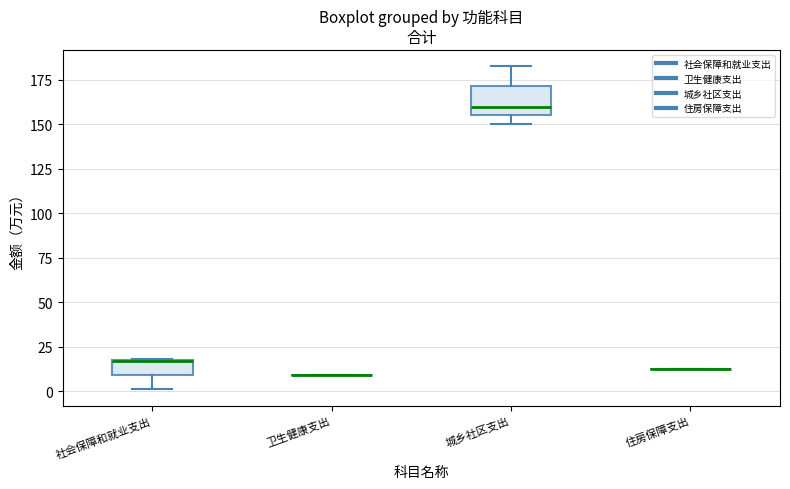

Where does the upper whisker of the box for 城乡社区支出 end on the y-axis? The values are not printed on the chart, so give them approximately, as read against the axis.

185